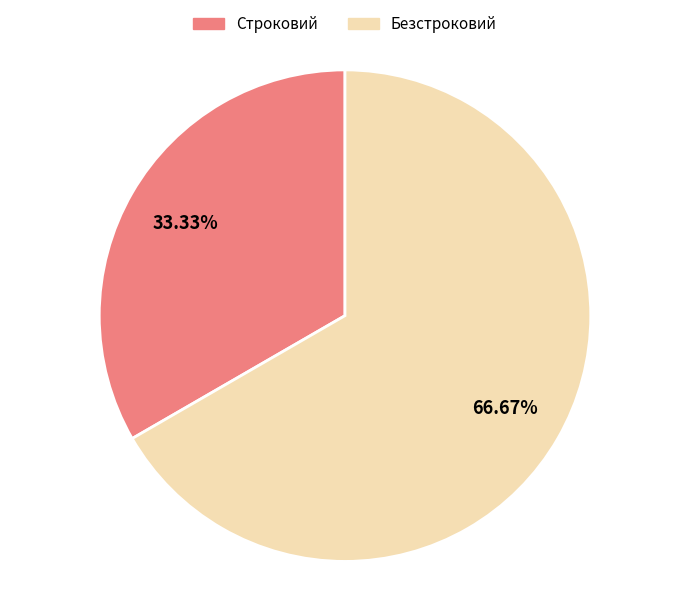

To the nearest percent, what is the combined percentage of Строковий and Безстроковий?

100%